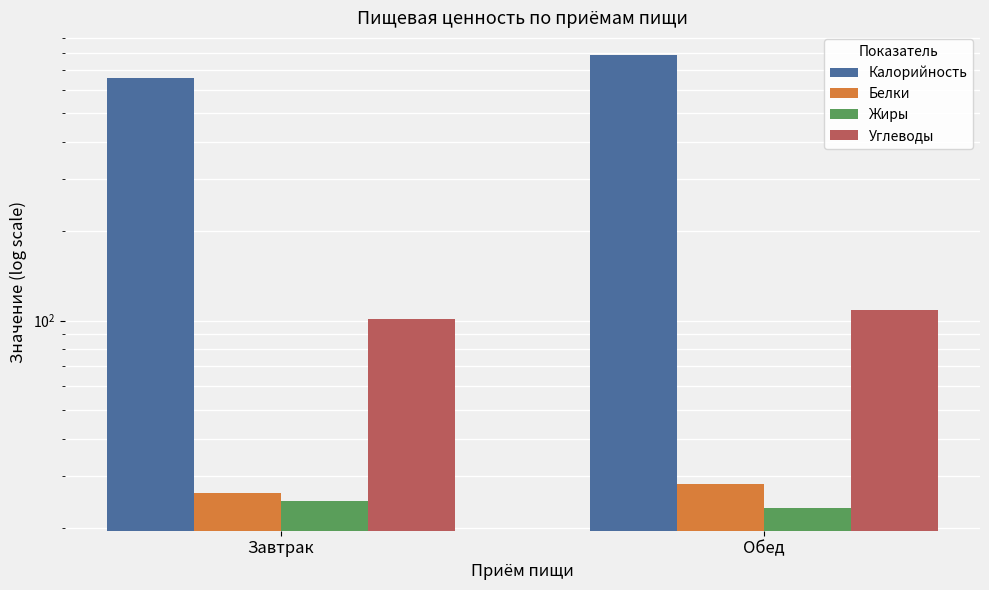

What is the sum of all Белки values?

54.2